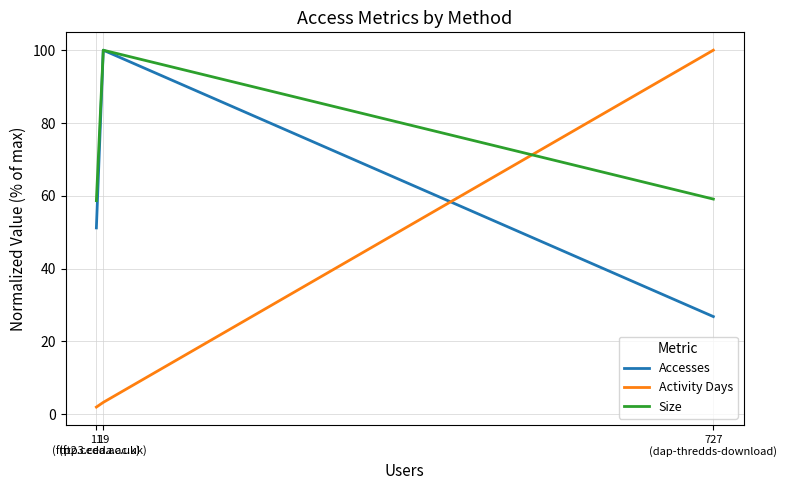

What is the total value across all series at 19
(ftp3.ceda.ac.uk)?

203.3